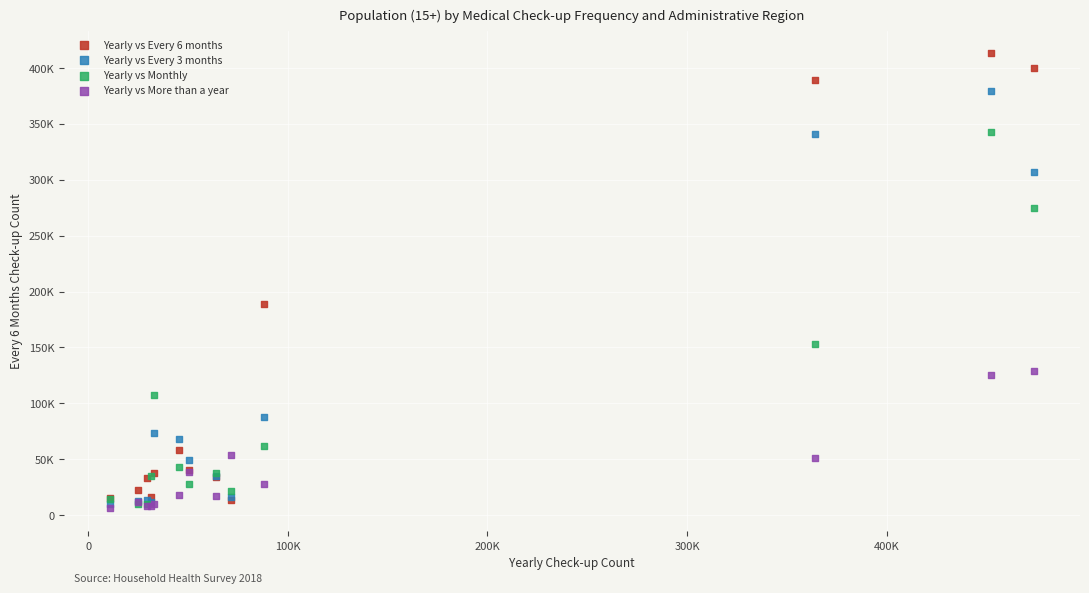

Which series contains the highest Y value?

Yearly vs Every 6 months